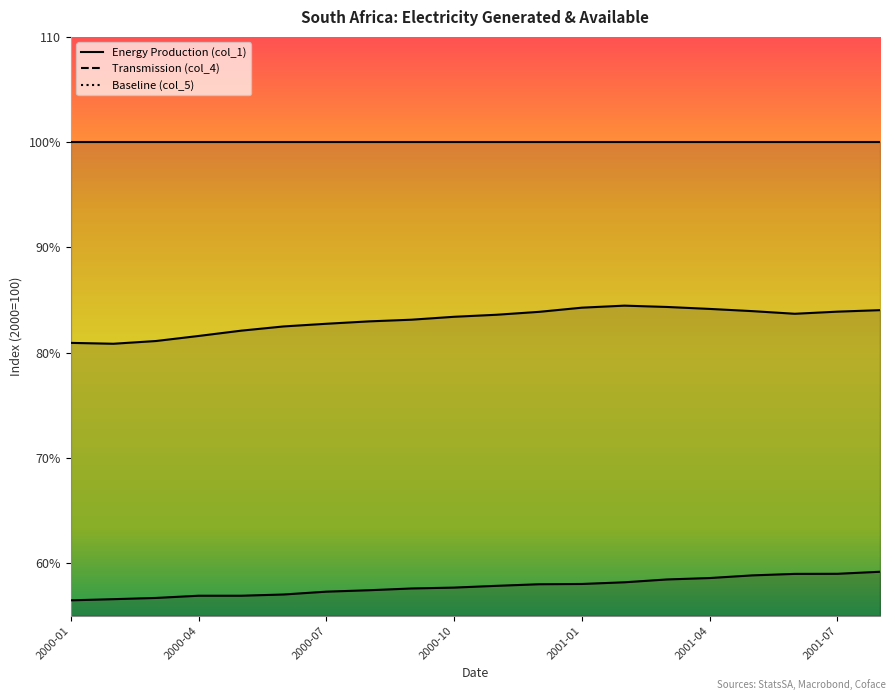

True or false: Transmission (col_4) and Energy Production (col_1) cross at least once.

False